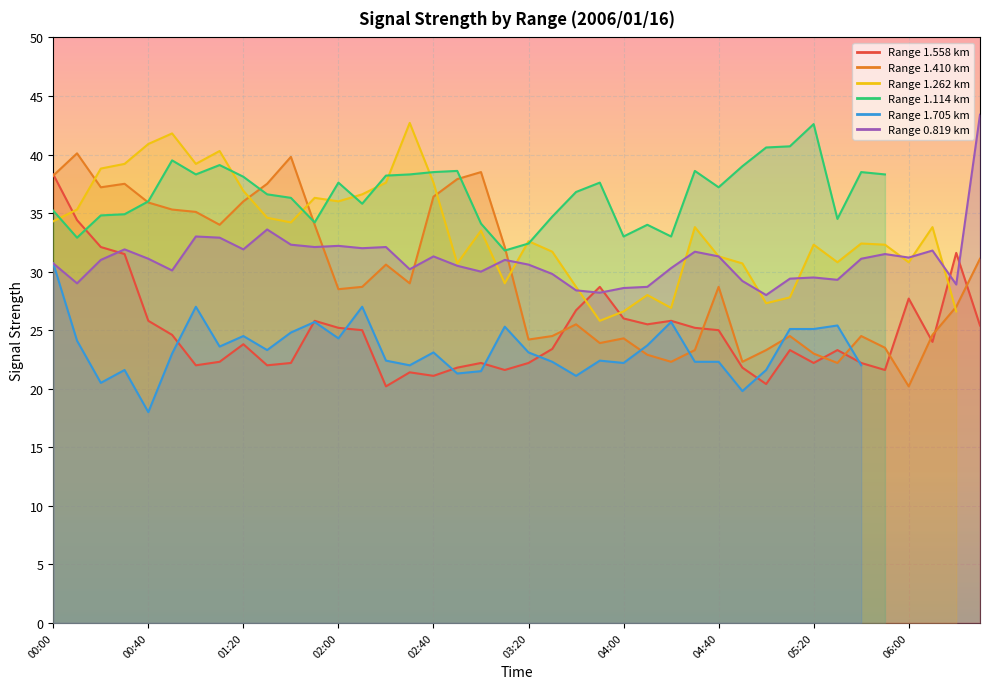

What is the label of the 14th point from the right?

04:20